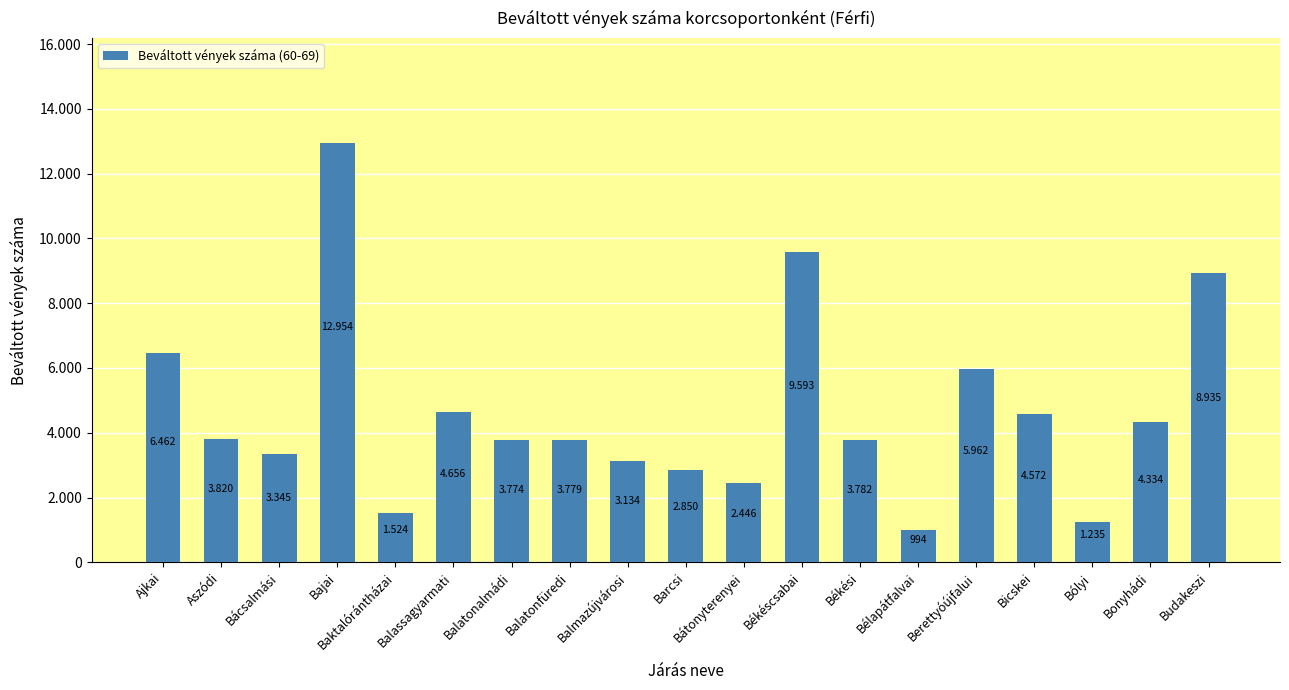

What is the ratio of the value at Balatonfüredi to the value at Bajai?

0.3